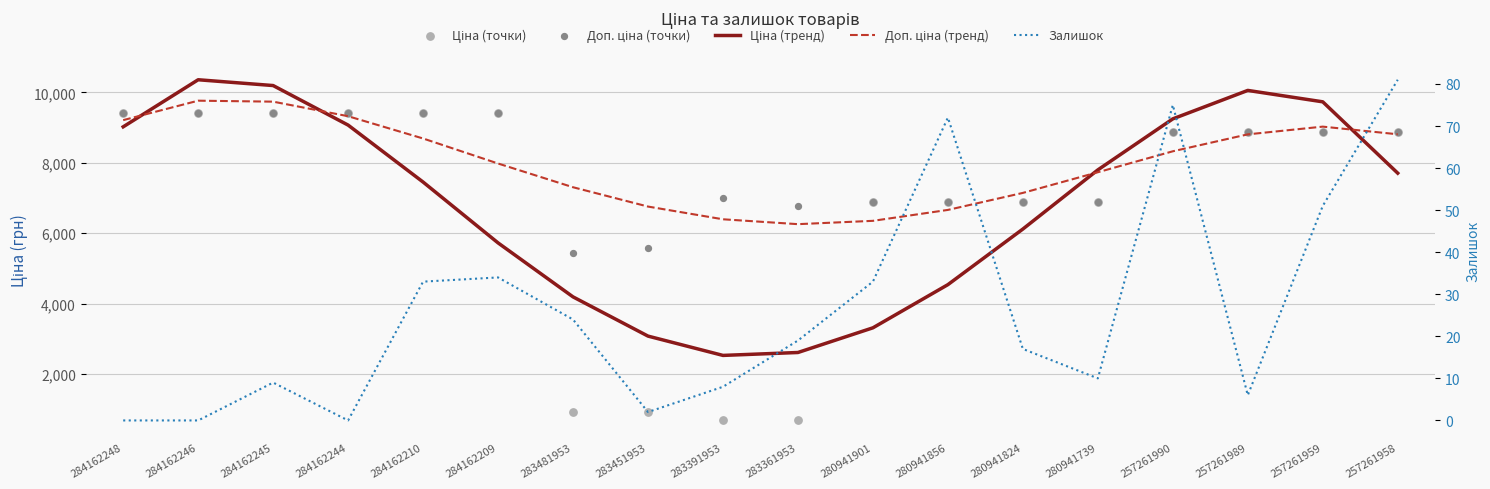

Which series has the widest spread of Y values?

Ціна (точки)